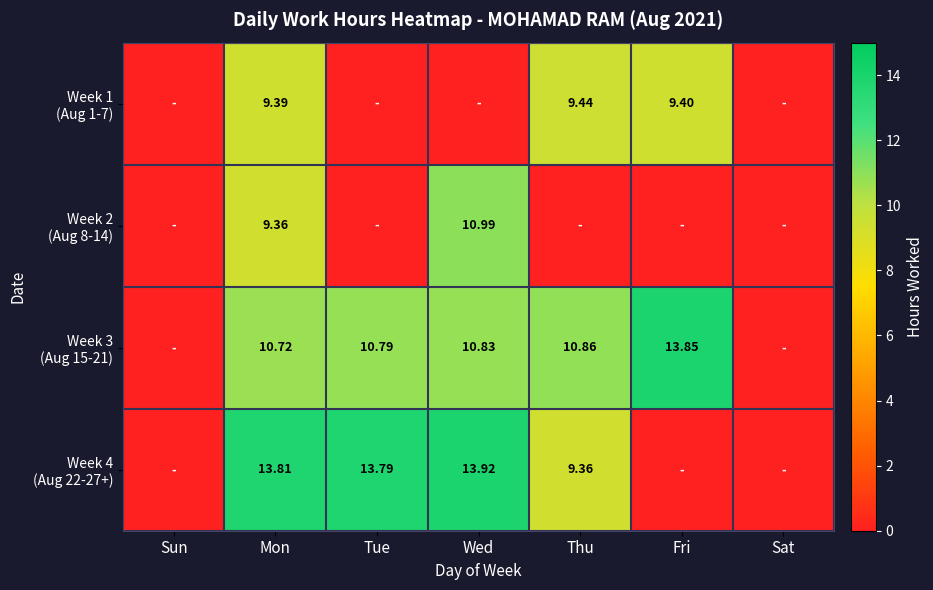

At which label does Week 4 (Aug 22-27+) first exceed 9?

Mon